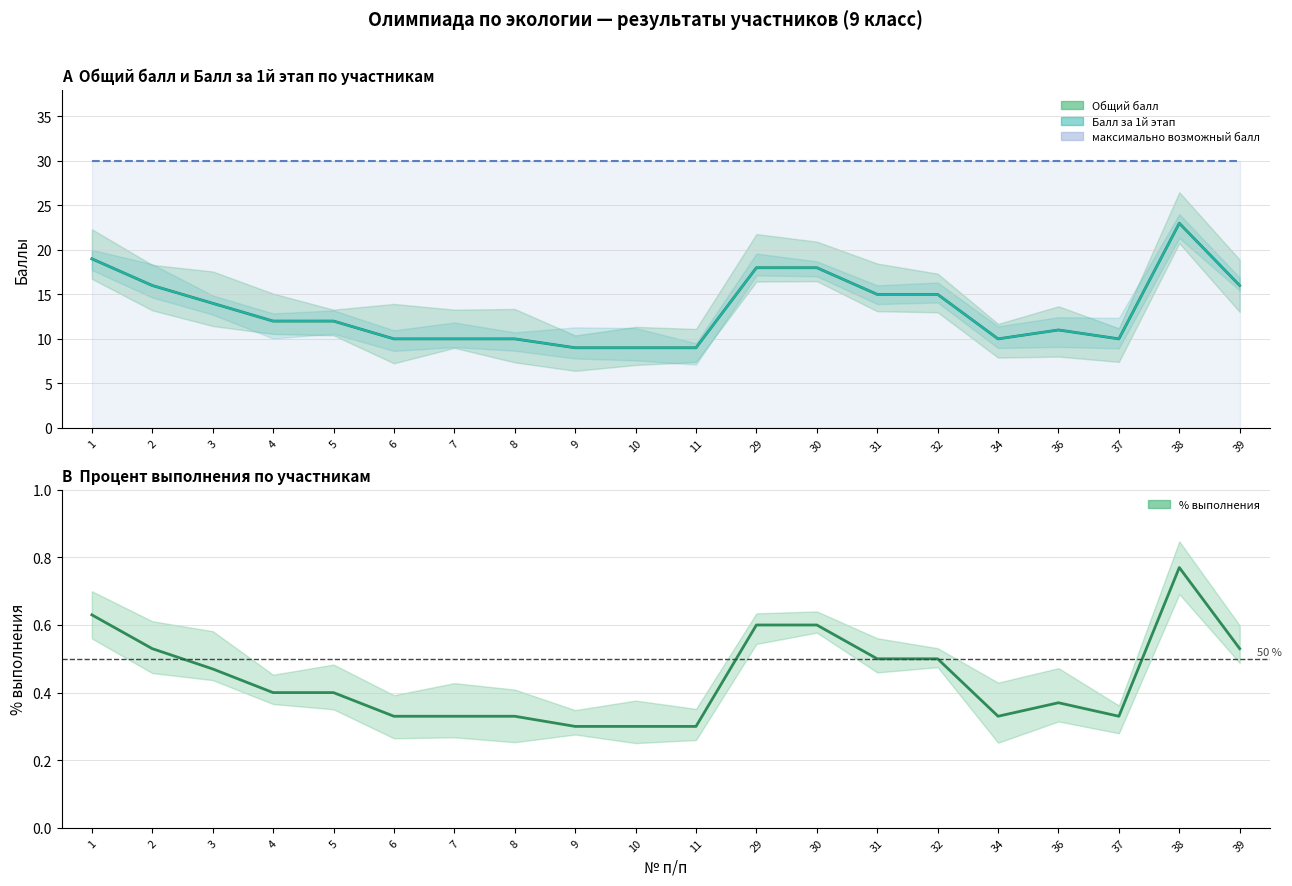

How many interior local peaks does the % выполнения series have?

2